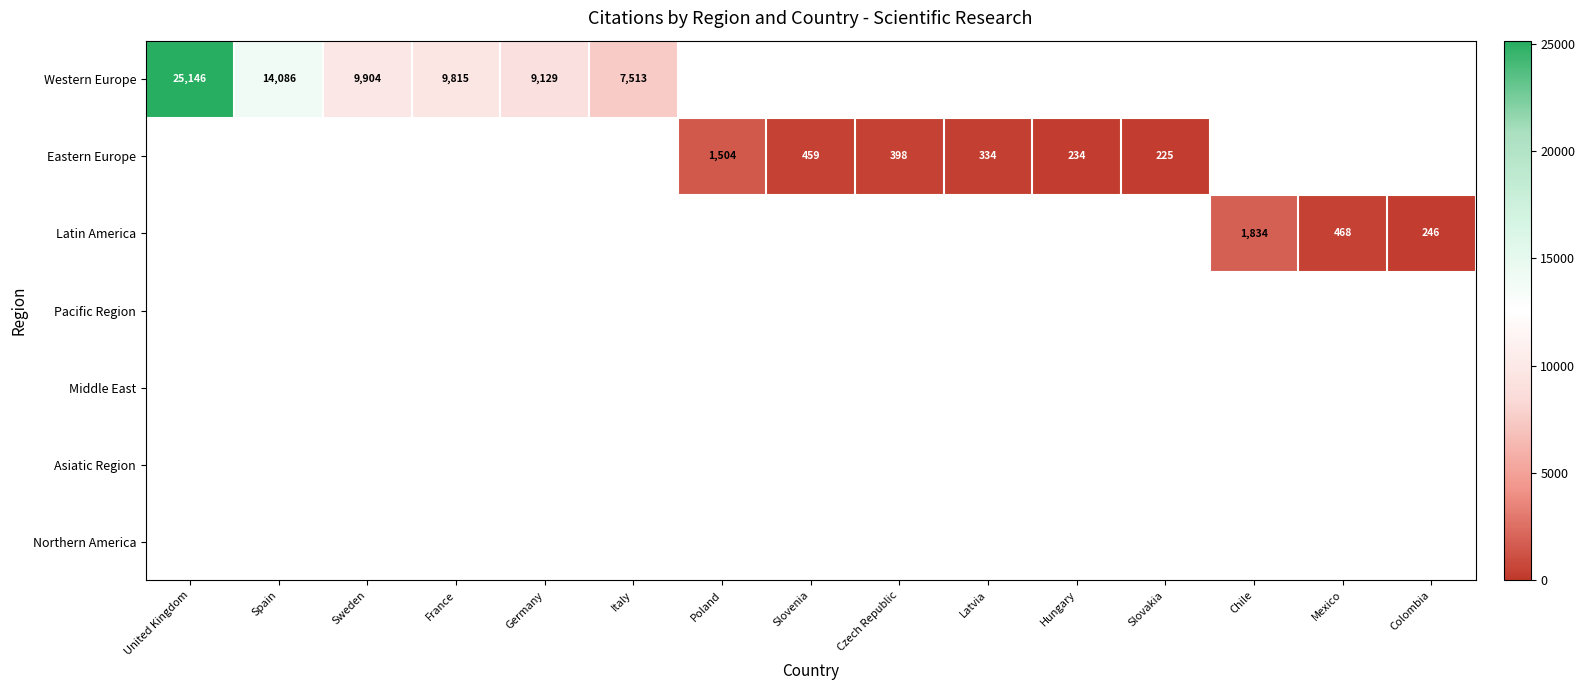

At which category does the chart reach its minimum across all series?

Slovakia